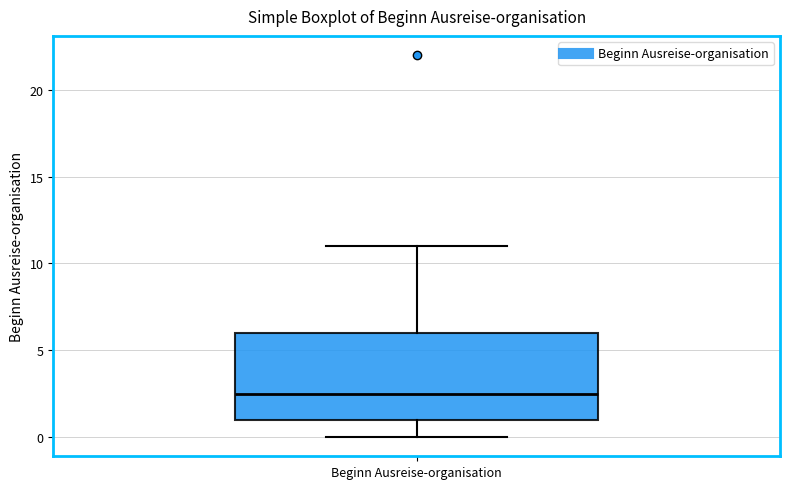

Where does the median line of the box for Beginn Ausreise-organisation sit on the y-axis? The values are not printed on the chart, so give them approximately, as read against the axis.

2.5